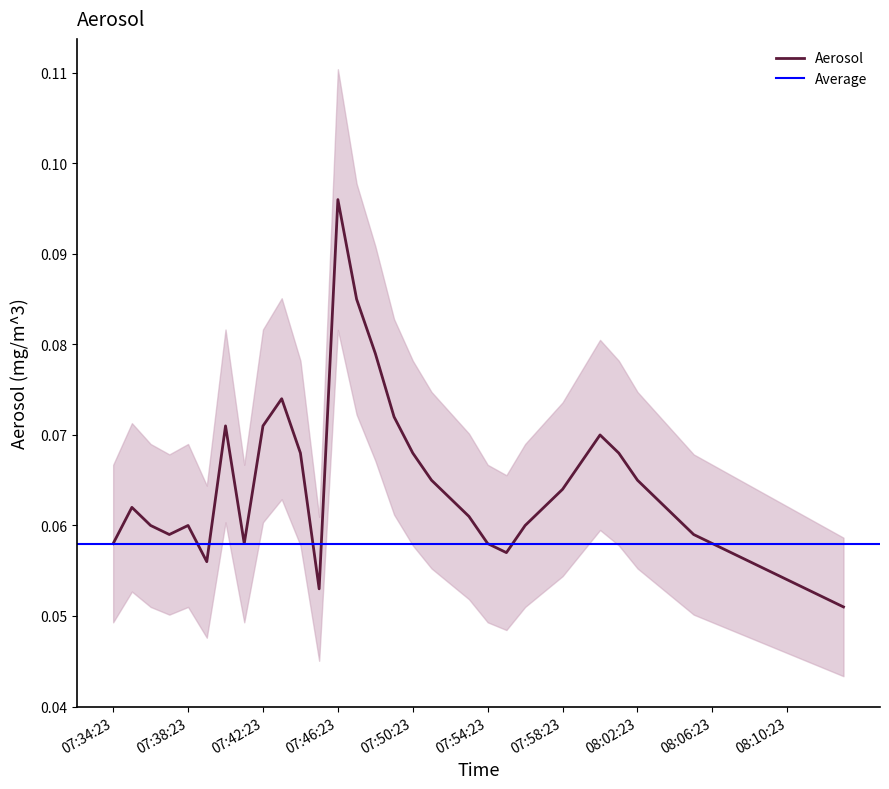

At which label does Aerosol reach its peak?

07:46:23